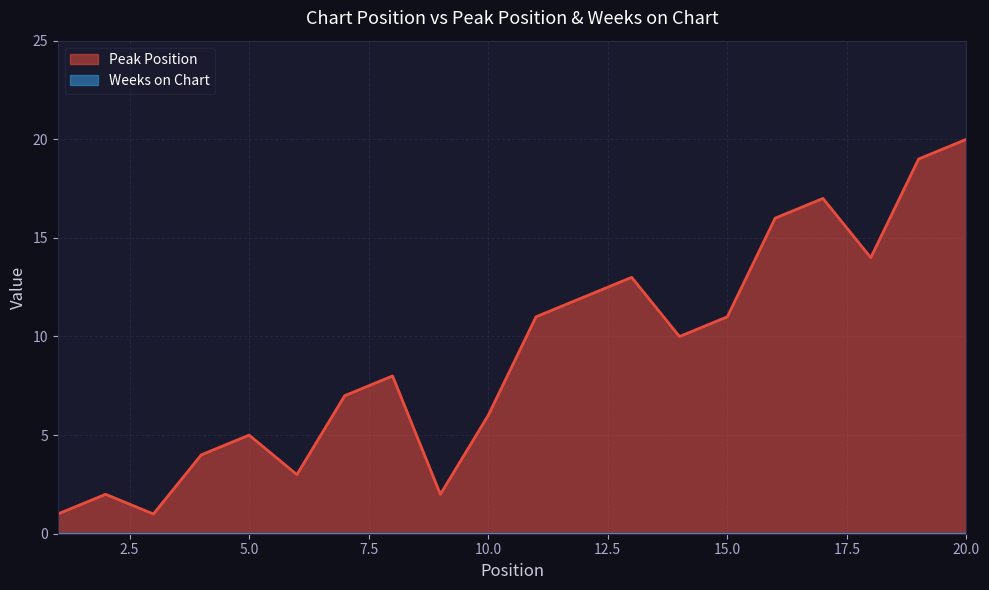

Reading left to right, transcribe all the data shown in this chart.

1=1	2=2	3=1	4=4	5=5	6=3	7=7	8=8	9=2	10=6	11=11	12=12	13=13	14=10	15=11	16=16	17=17	18=14	19=19	20=20